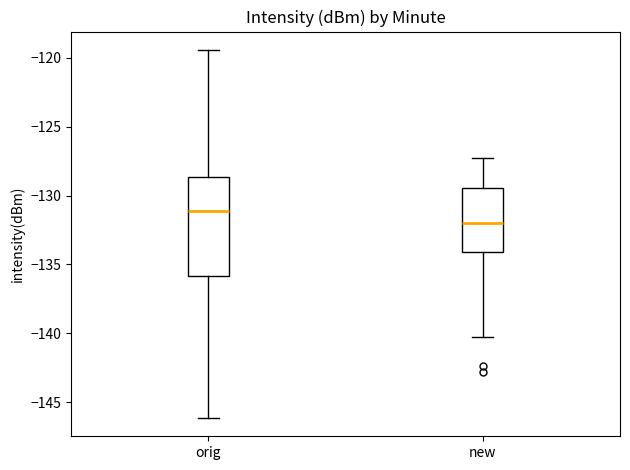

Which box is the tallest, from its lower edge to its upper edge?

orig